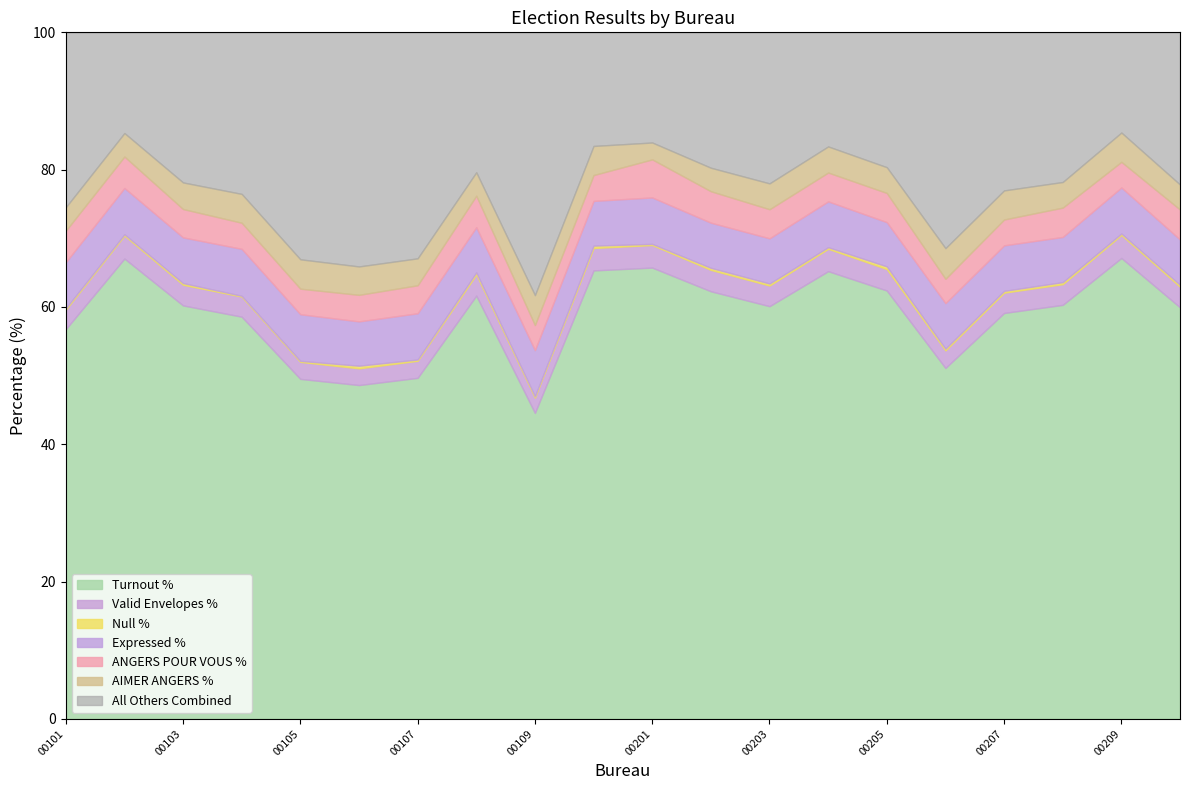

How many categories are shown in the chart?

20